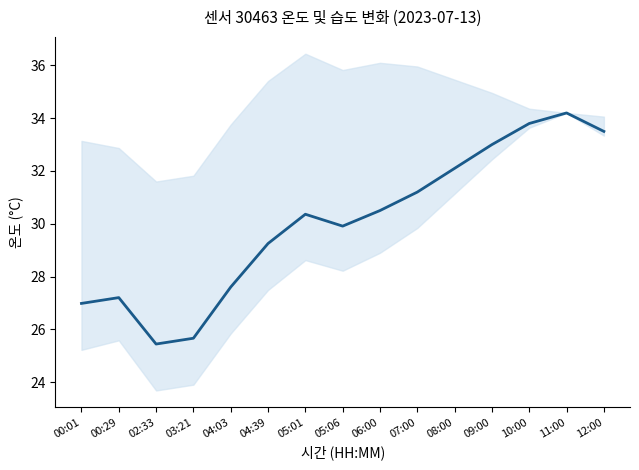

How many data points are less than 30?

7